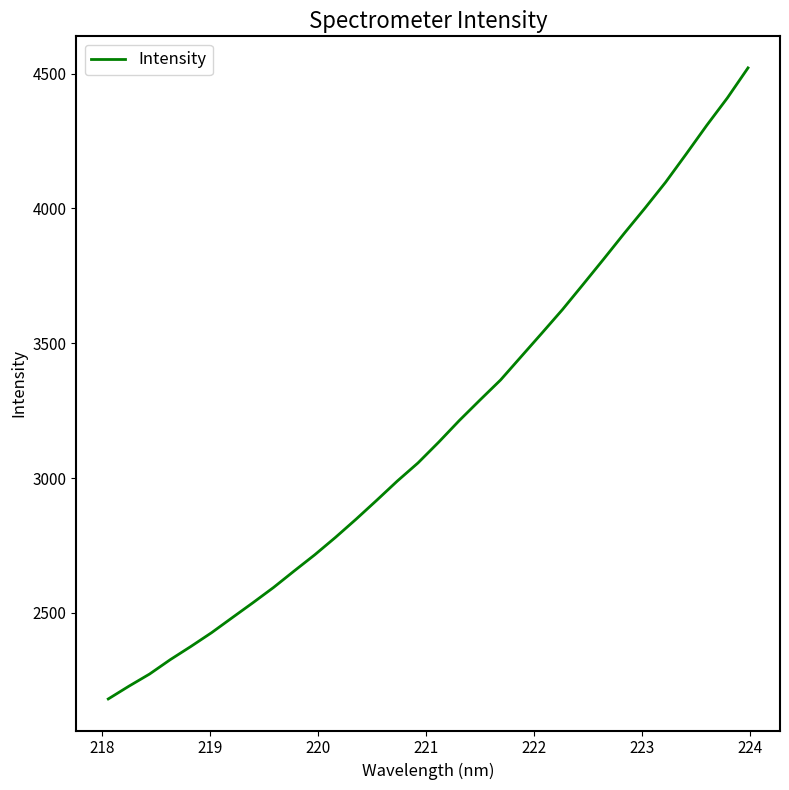

Is this an area chart (filled region under the line)?

No